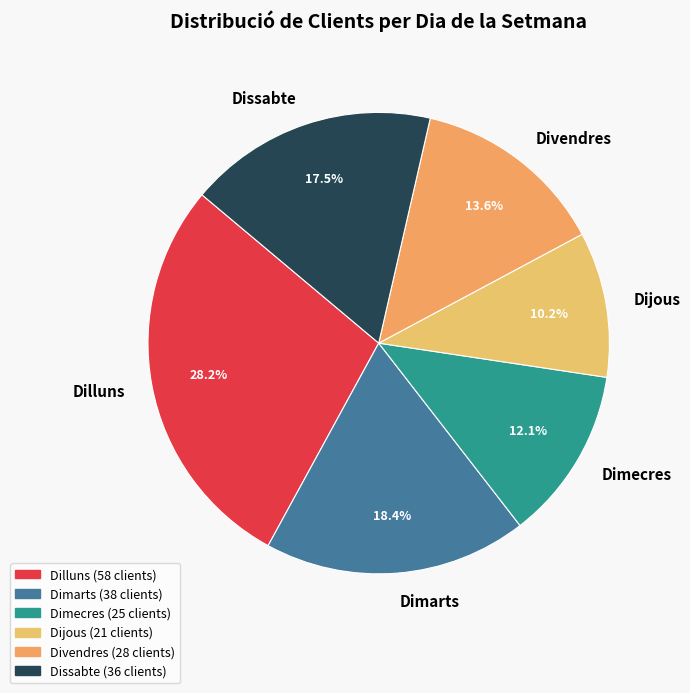

Is the sum of Dimecres and Dimarts greater than half?

No